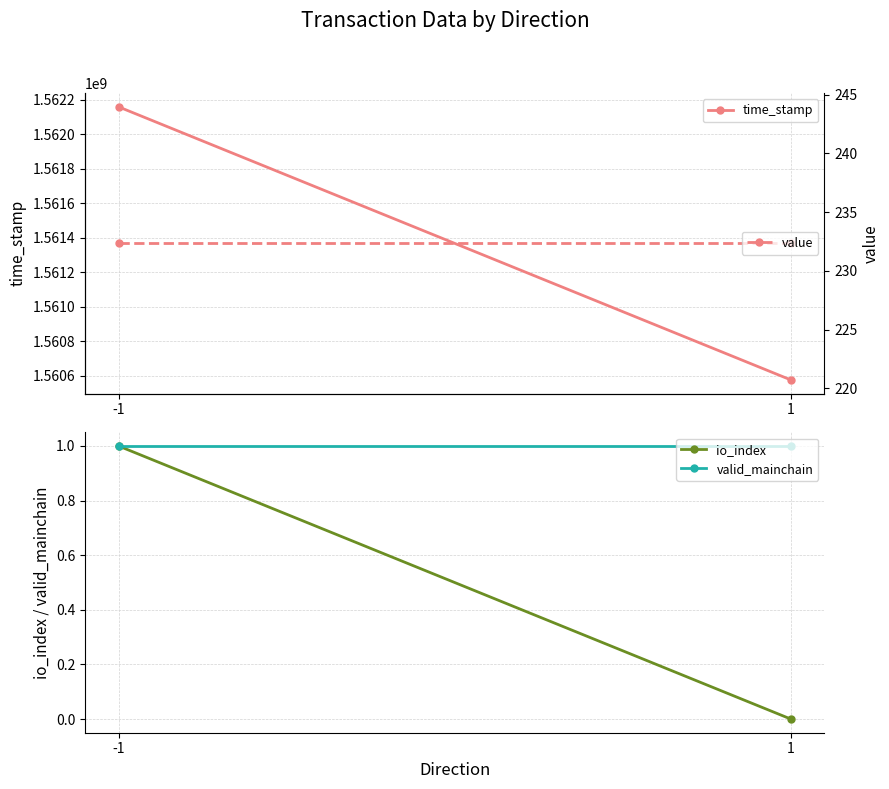

What is the highest value of the io_index series?

1.0